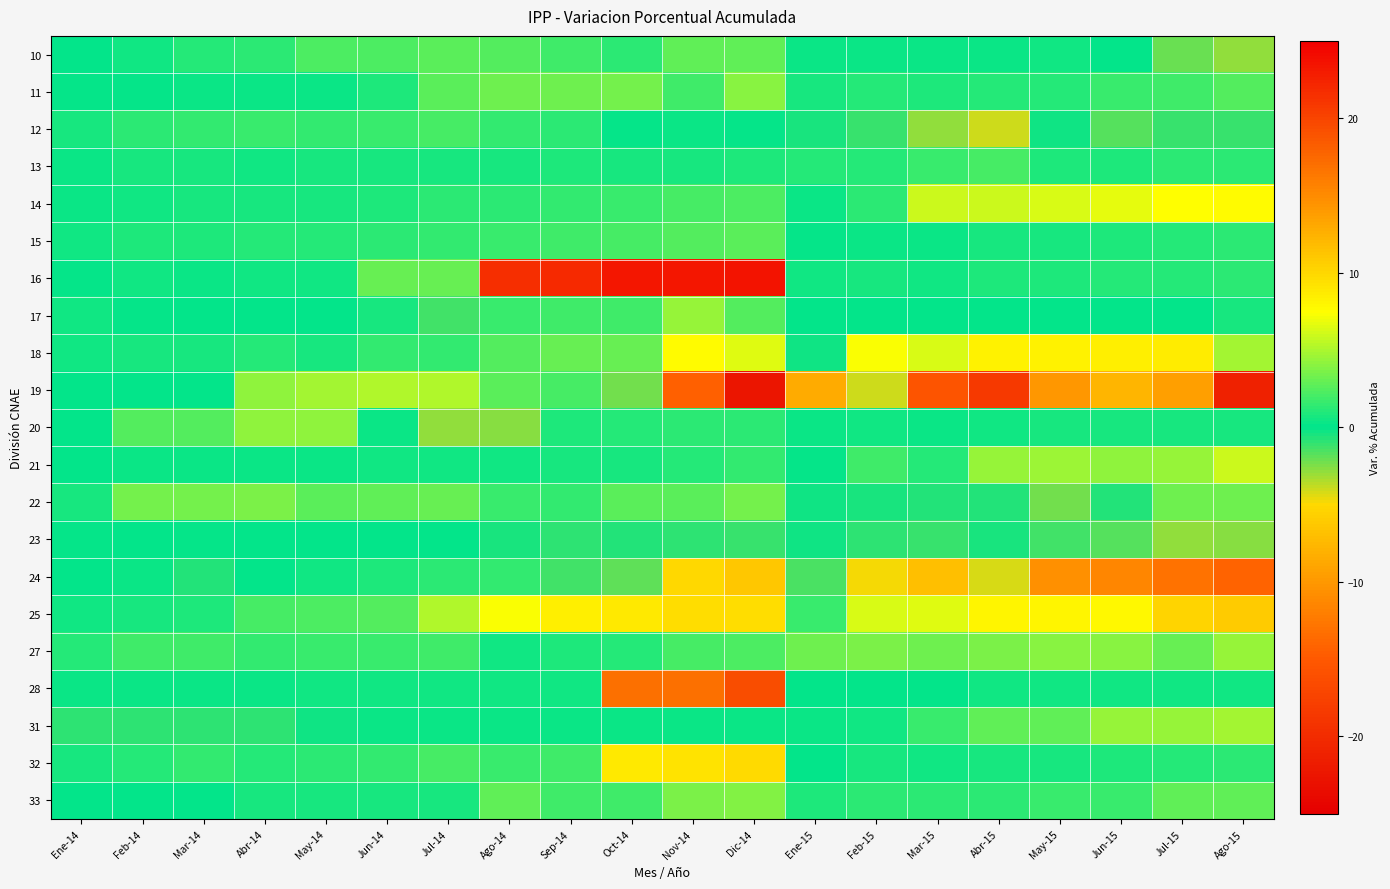

What is the maximum value shown in the chart?

23.5